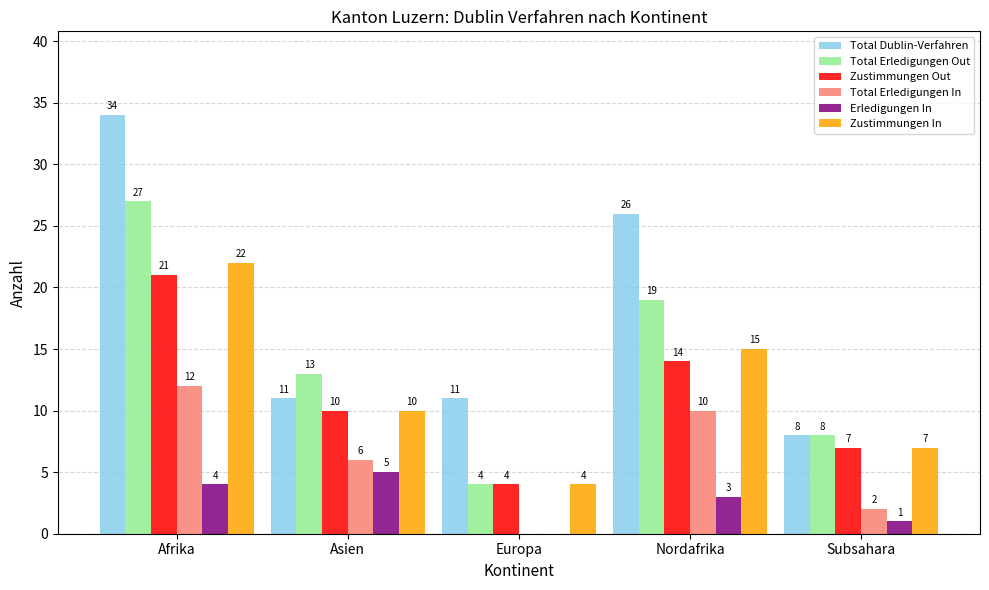

How many Zustimmungen In values are between 7 and 15?

3